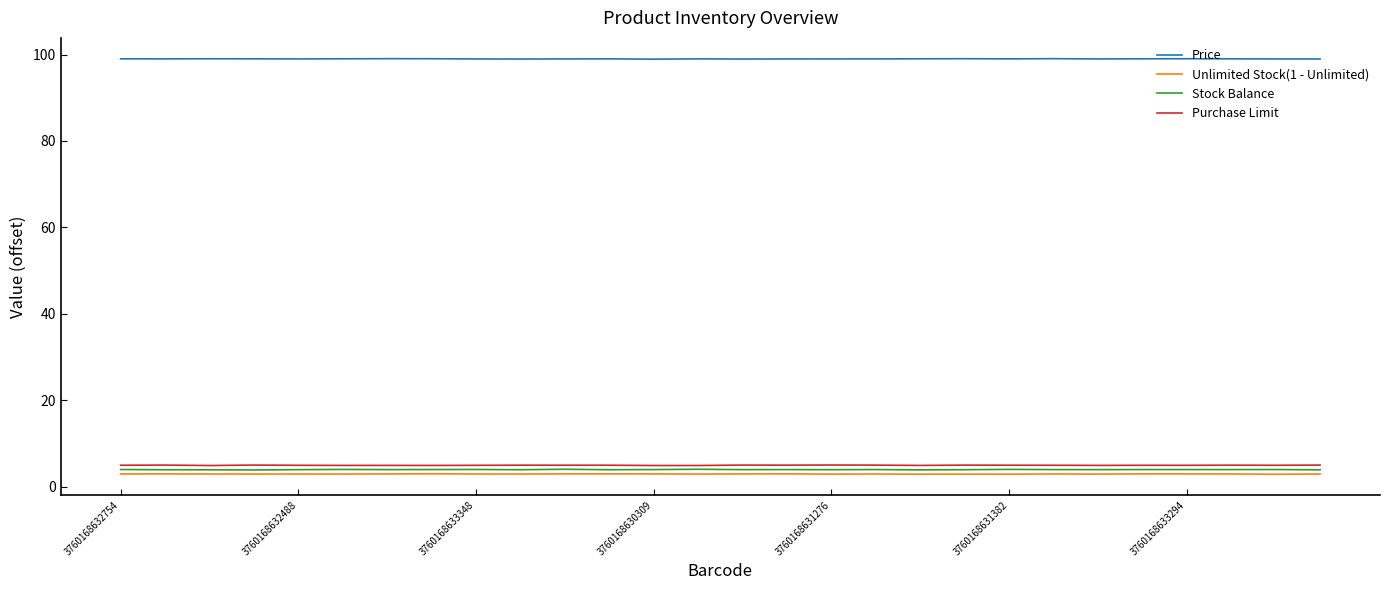

Rank the categories by Price value from lowest to highest.

12, 9, 14, 27, 26, 15, 8, 22, 10, 16, 3760168631276, 17, 13, 3760168632488, 20, 11, 25, 3760168630309, 3760168632754, 23, 3760168631382, 18, 3760168633348, 24, 7, 19, 3760168633294, 21